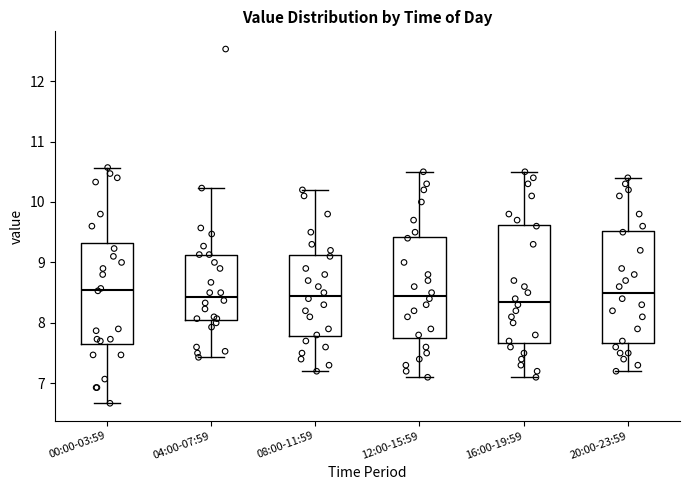

Reading left to right, transcribe this box plot: for each box, give where its median line is, the range the box spans, and where its two whiskers end, as read against the y-axis. The values are not printed on the chart, so give them approximately, as read against the axis.

00:00-03:59: median 8.6, box 7.6 to 9.3, whiskers 6.7 to 10.6
04:00-07:59: median 8.4, box 8.1 to 9.1, whiskers 7.4 to 10.2
08:00-11:59: median 8.5, box 7.8 to 9.1, whiskers 7.2 to 10.2
12:00-15:59: median 8.5, box 7.8 to 9.4, whiskers 7.1 to 10.5
16:00-19:59: median 8.4, box 7.7 to 9.6, whiskers 7.1 to 10.5
20:00-23:59: median 8.5, box 7.7 to 9.5, whiskers 7.2 to 10.4